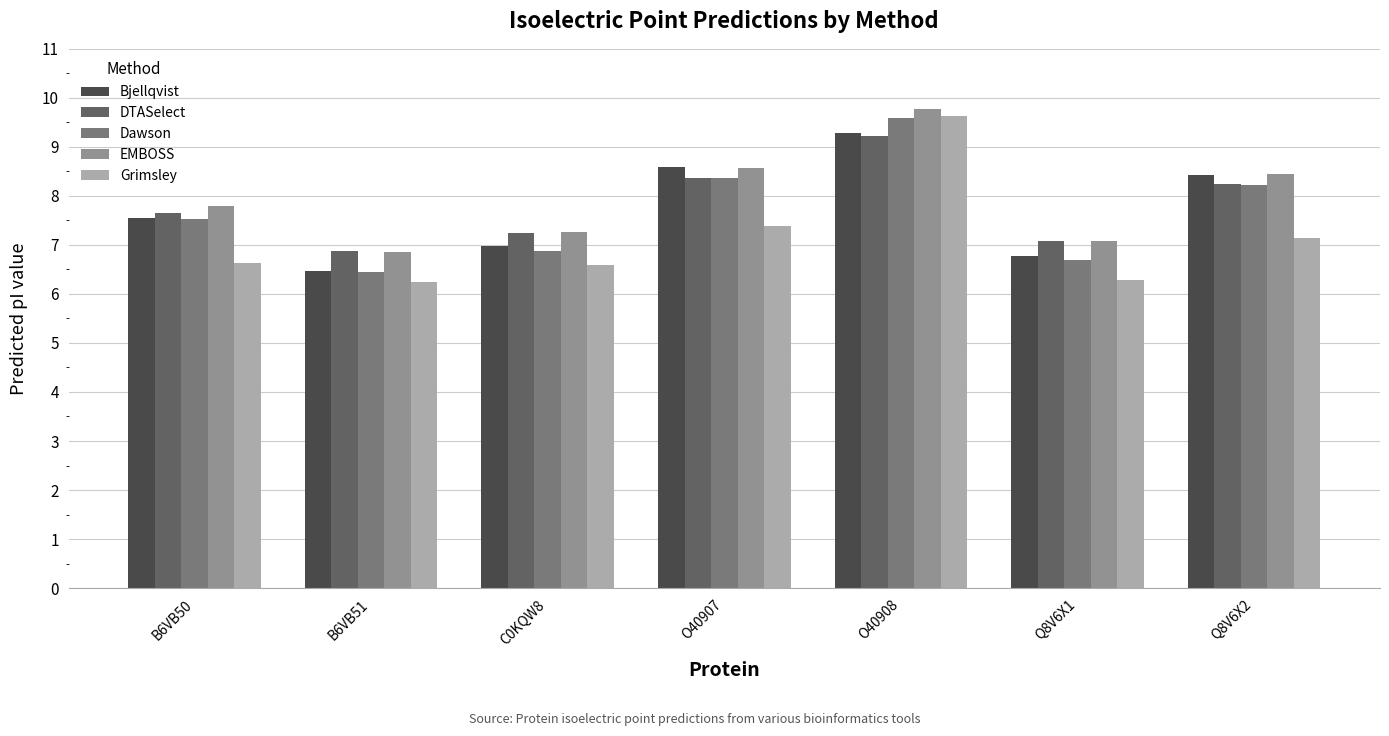

How many bars are there in total?

35